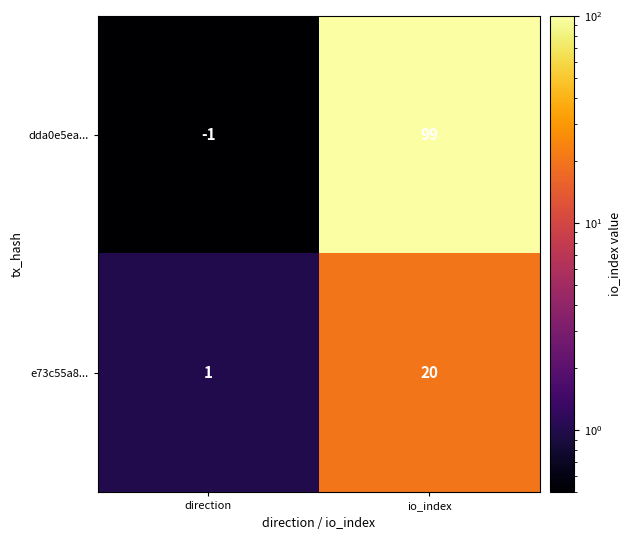

Reading left to right, what are all the values shown in this chart?

dda0e5ea...: direction=-1	io_index=99
e73c55a8...: direction=1	io_index=20